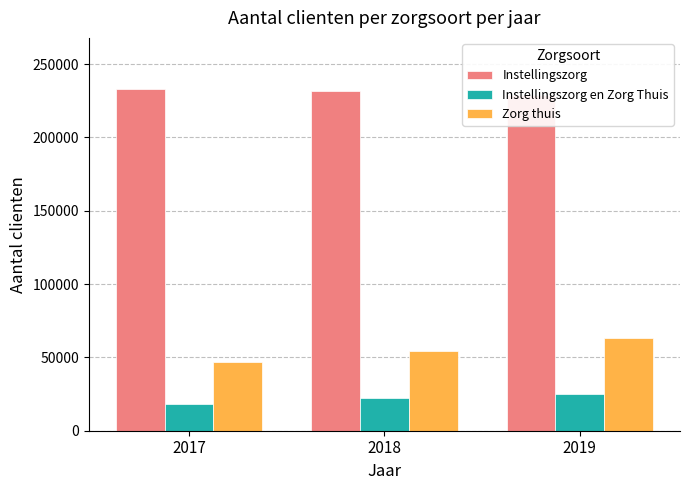

What is the difference between the Instellingszorg en Zorg Thuis values at 2019 and 2017?

6573